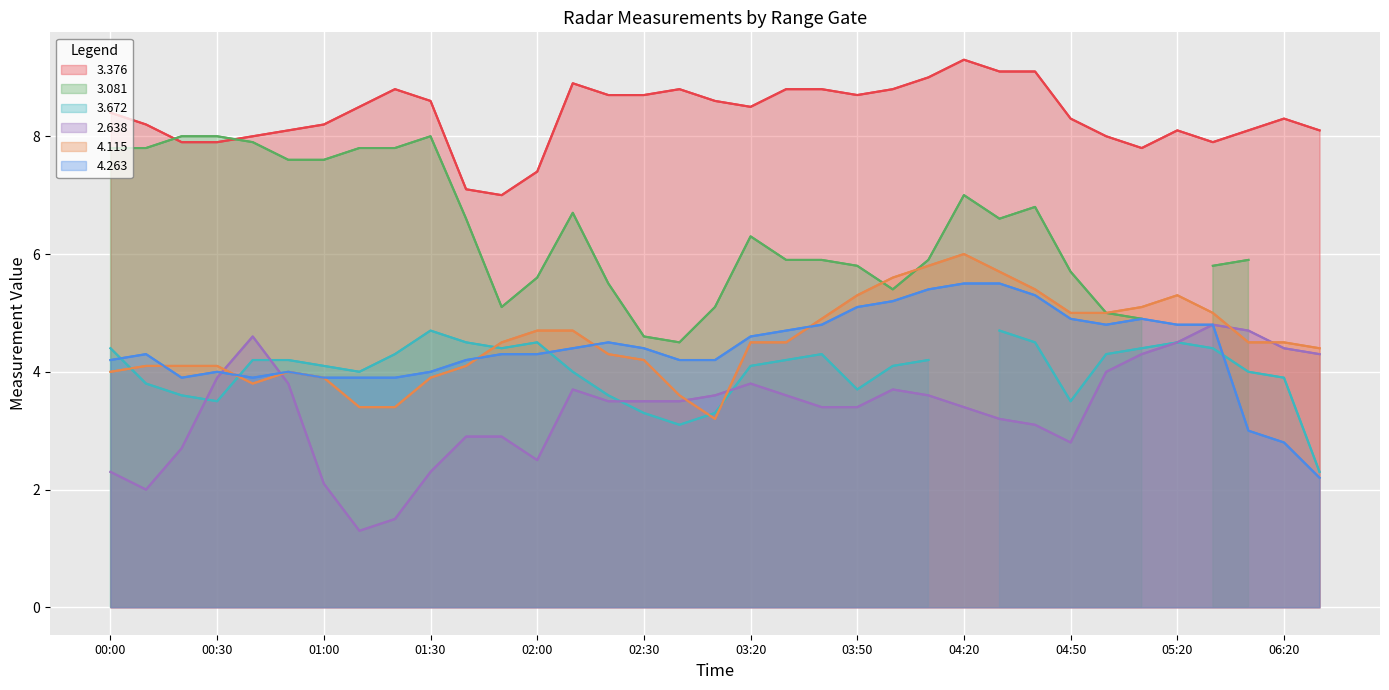

List the labels in order of 4.115 value, smallest first.

02:50, 01:10, 01:20, 02:40, 00:40, 01:00, 01:30, 00:00, 00:50, 00:10, 00:20, 00:30, 01:40, 02:30, 02:20, 06:30, 01:50, 03:20, 03:30, 06:10, 06:20, 02:00, 02:10, 03:40, 04:50, 05:00, 05:30, 05:10, 03:50, 05:20, 04:40, 04:00, 04:30, 04:10, 04:20